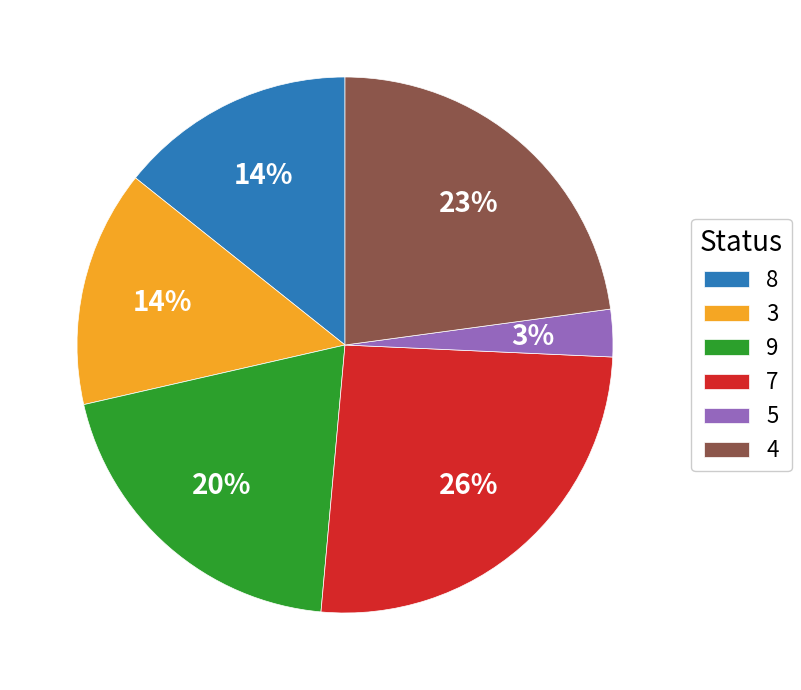

To the nearest percent, what percentage of the pie is 9?

20%